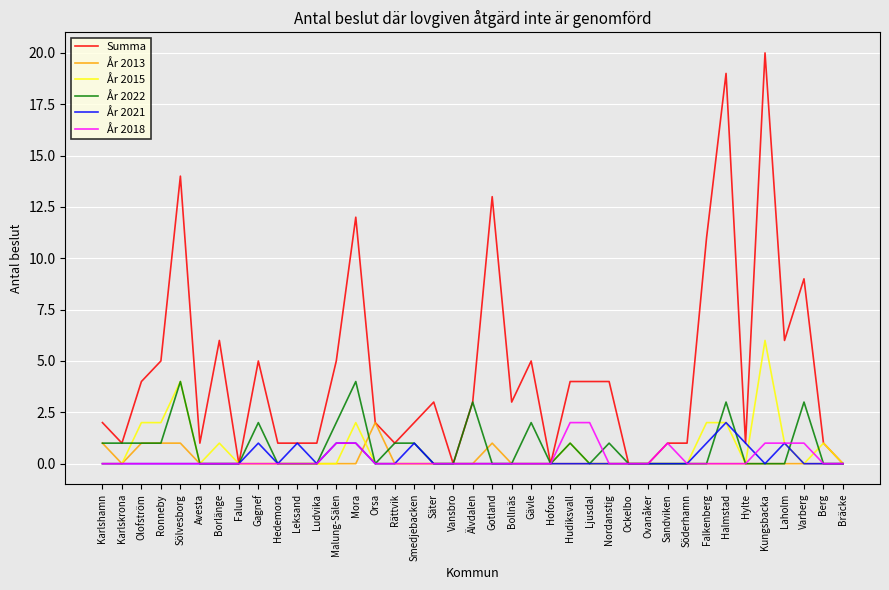

What value does the Summa series have at Laholm?

6